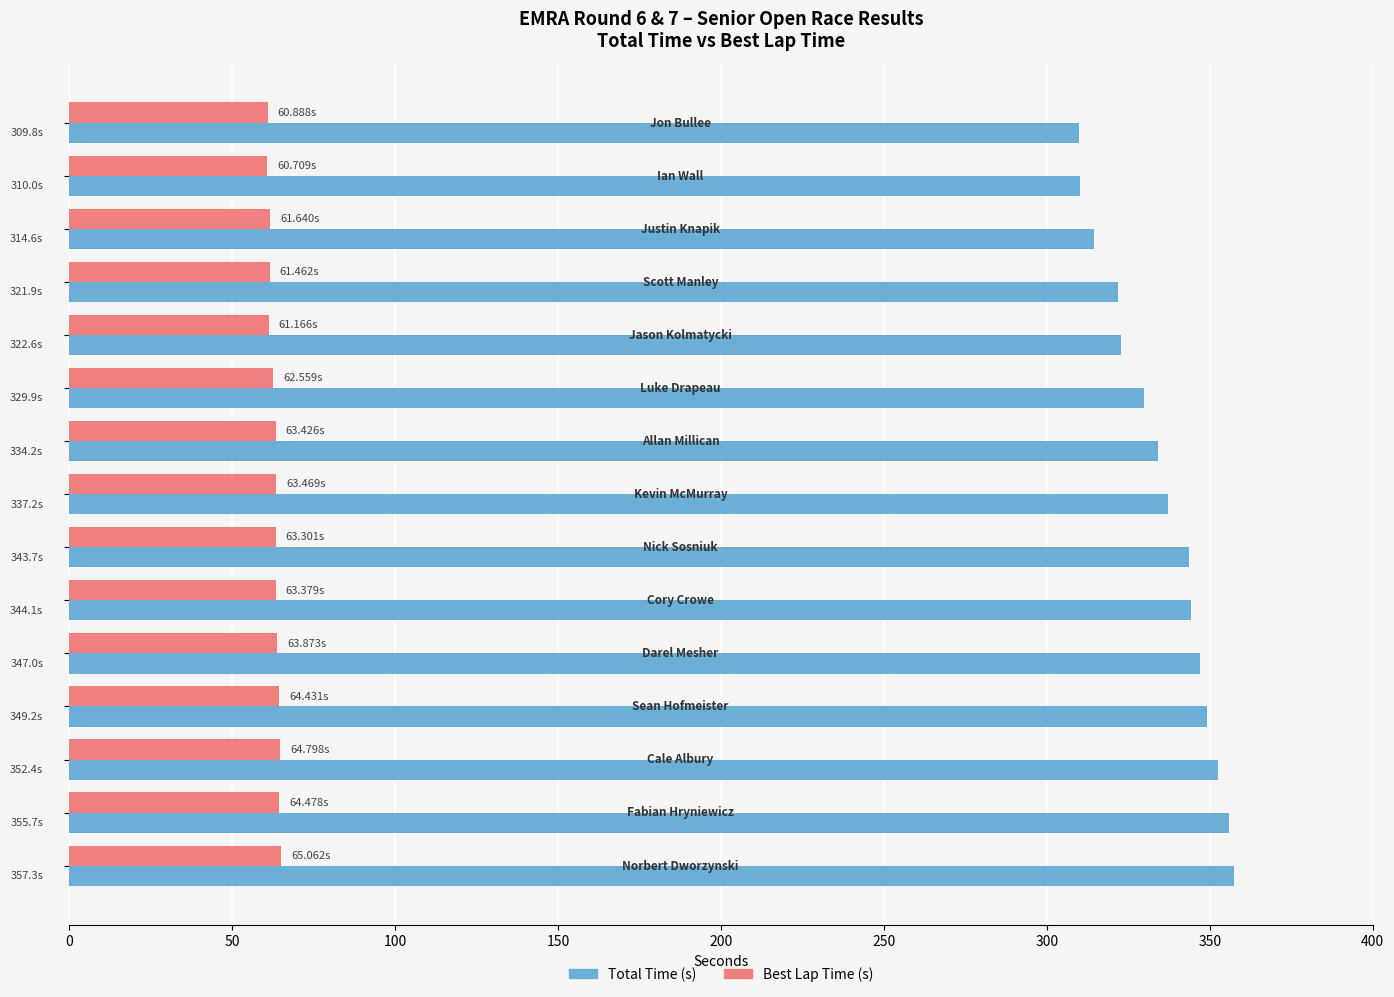

Count the number of categories in the chart.

15